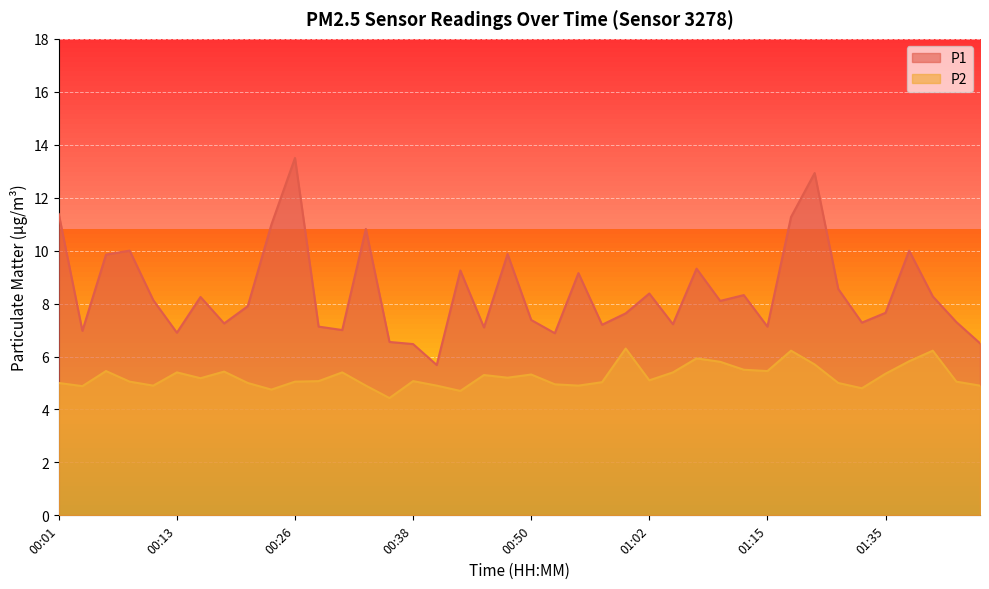

What is the label of the 7th point from the left?

00:16